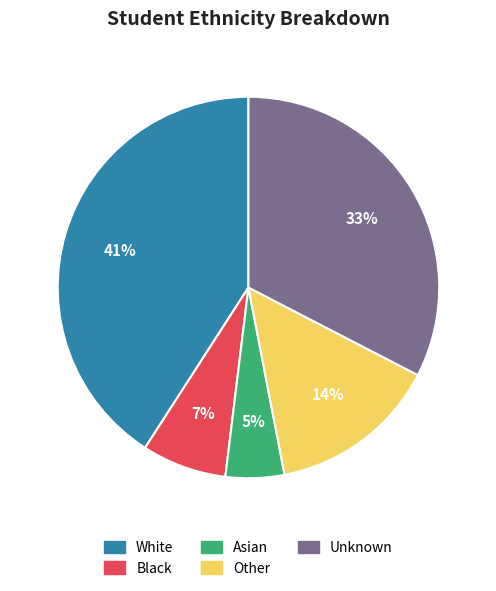

Is the sum of Black and White greater than half?

No